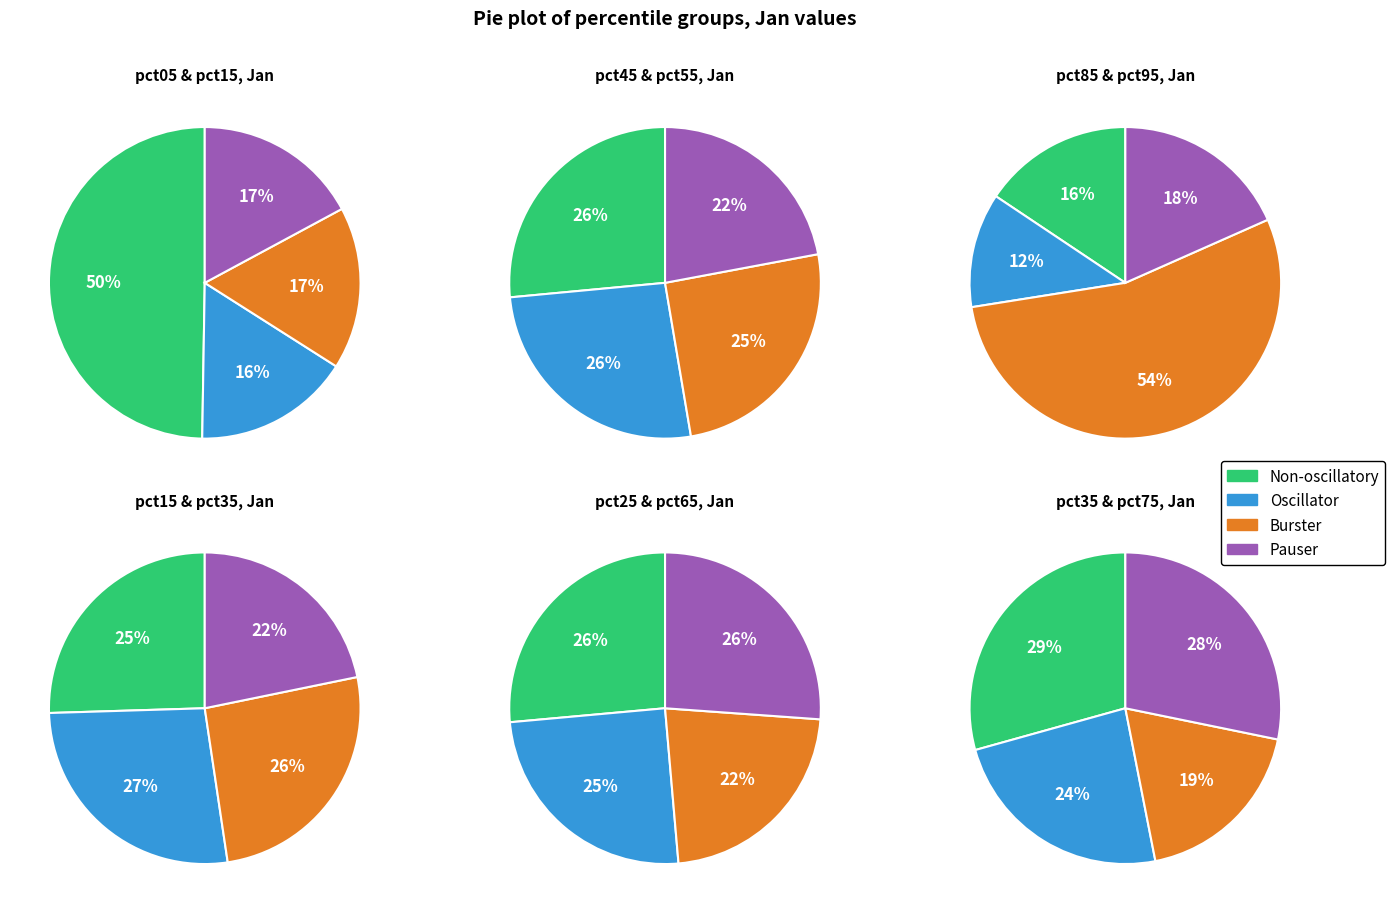

Is the sum of pct75 and pct05 greater than half?

No